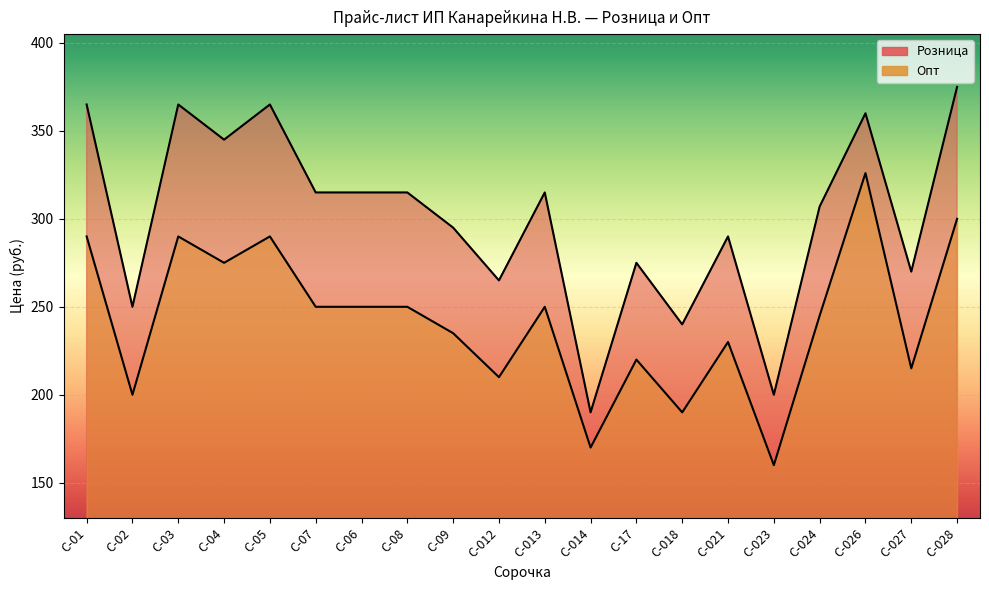

How many categories are shown in the chart?

20